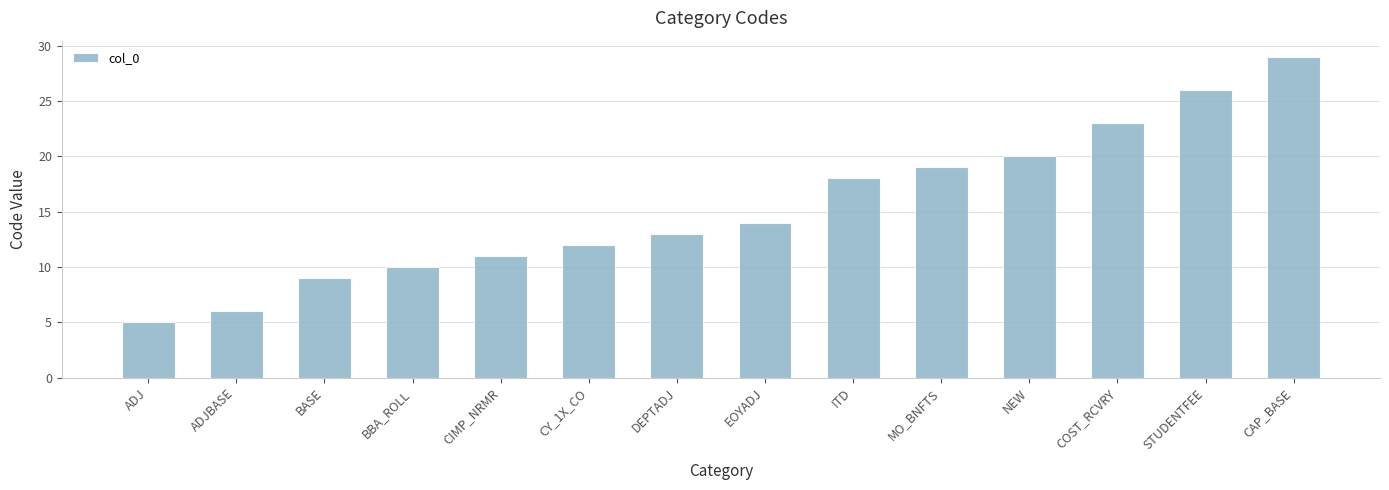

What is the approximate value at BASE?

9